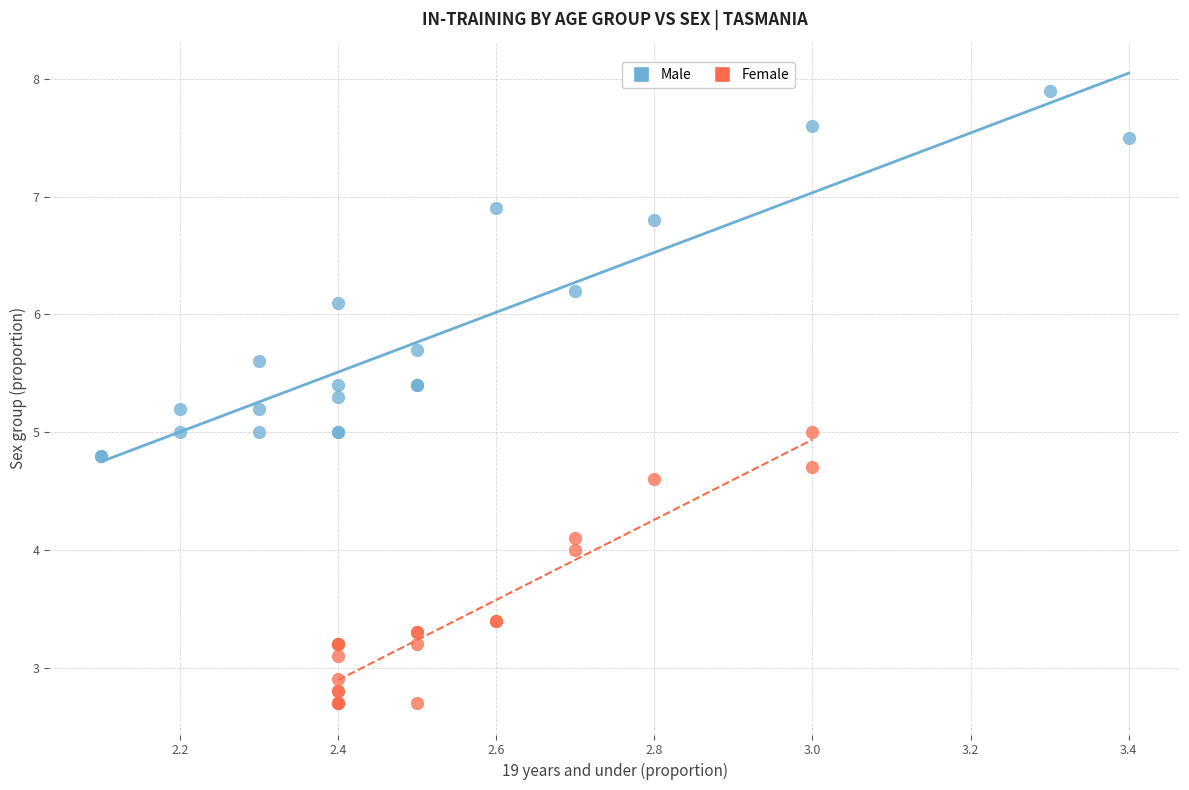

Which series reaches the minimum Y coordinate?

Female